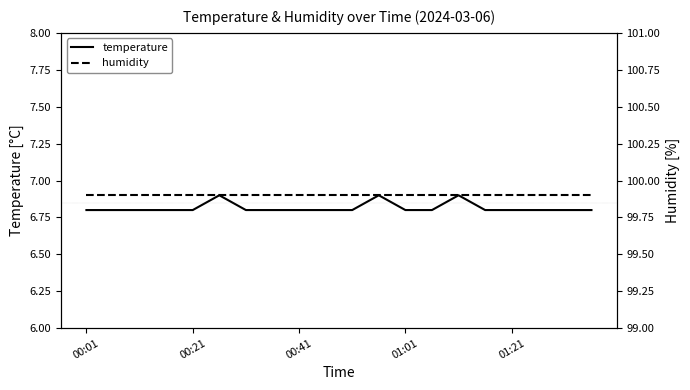

At how many categories does at least one series exceed 84?

20